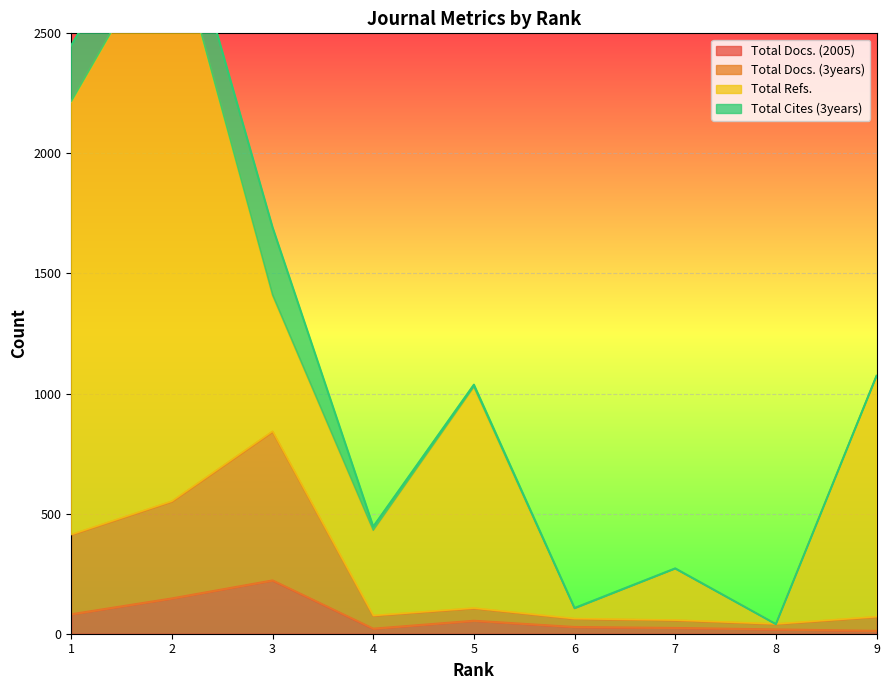

What is the maximum value for Total Docs. (2005)?

222